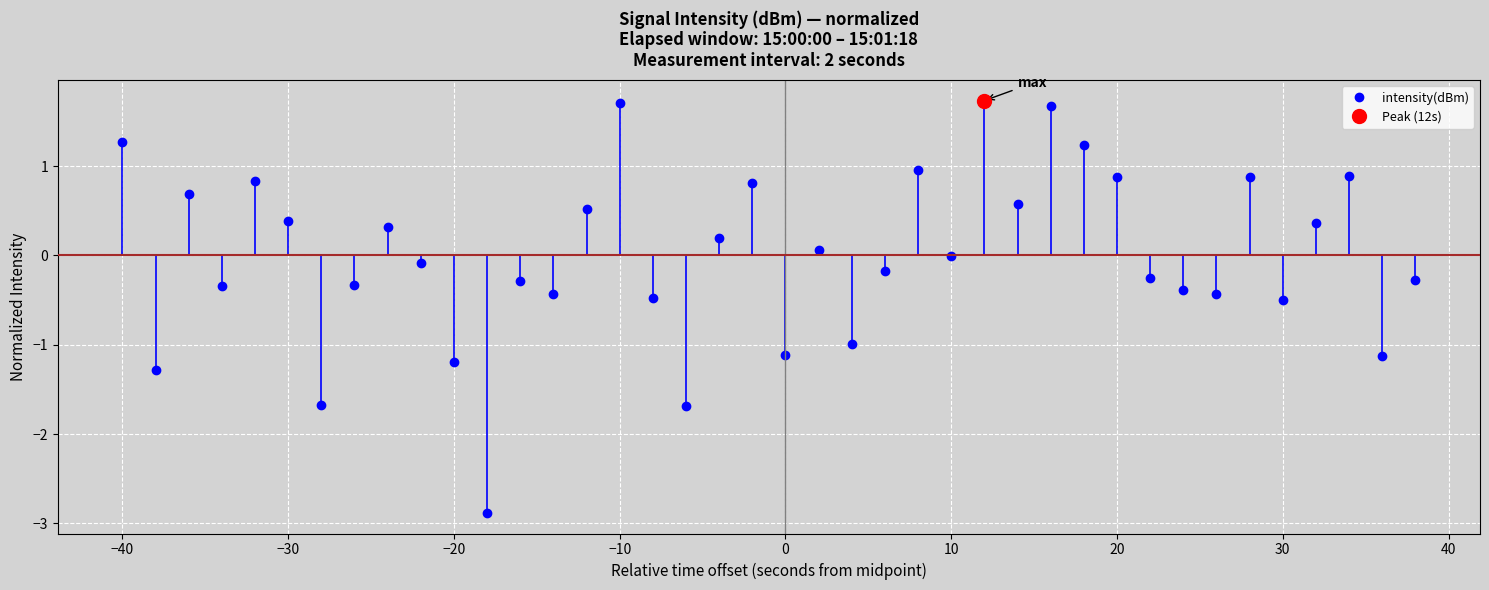

How many points are lower than both their immediate neighbors (excluding endpoints)?

13